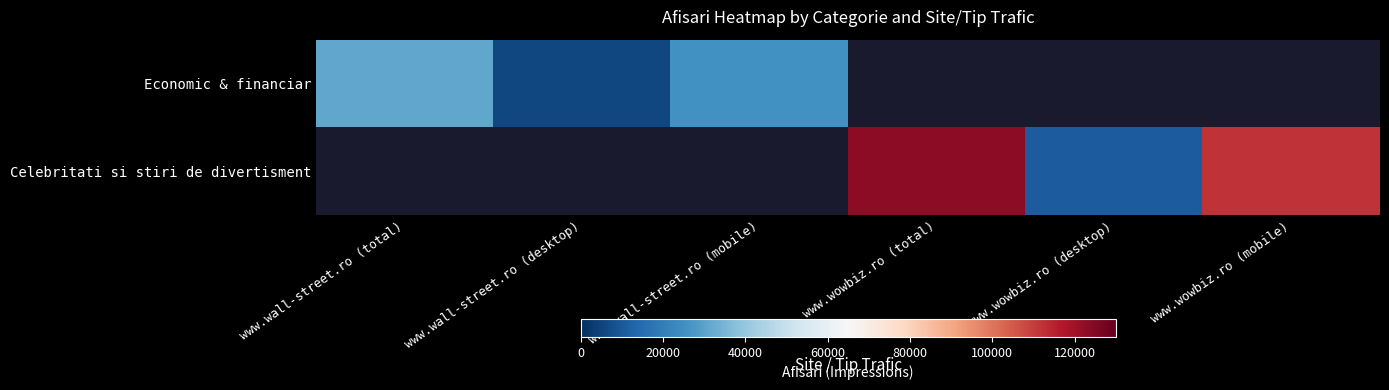

Which label corresponds to the smallest value in the chart?

www.wall-street.ro (desktop)